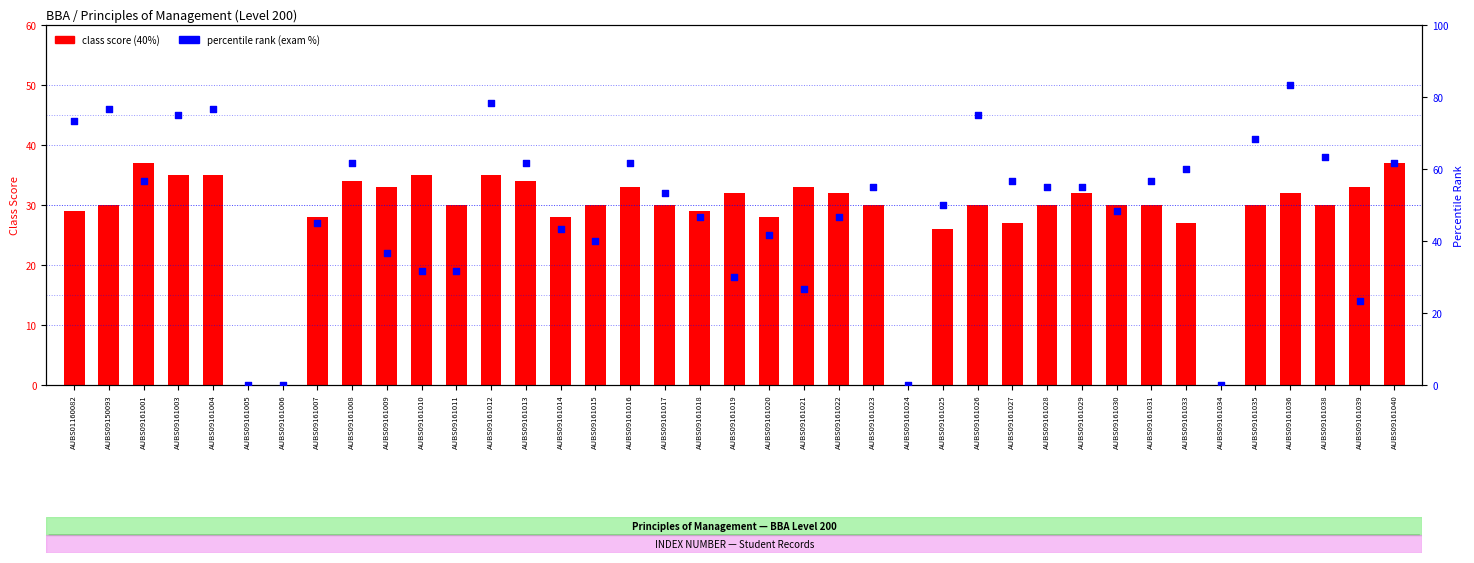

Which series has the largest total across all categories?

percentile rank